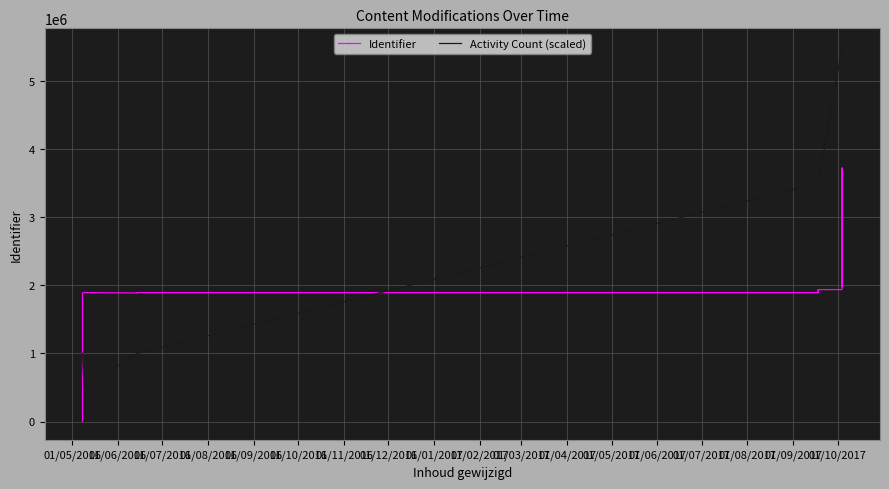

True or false: Identifier and Activity Count (scaled) intersect in this chart.

True